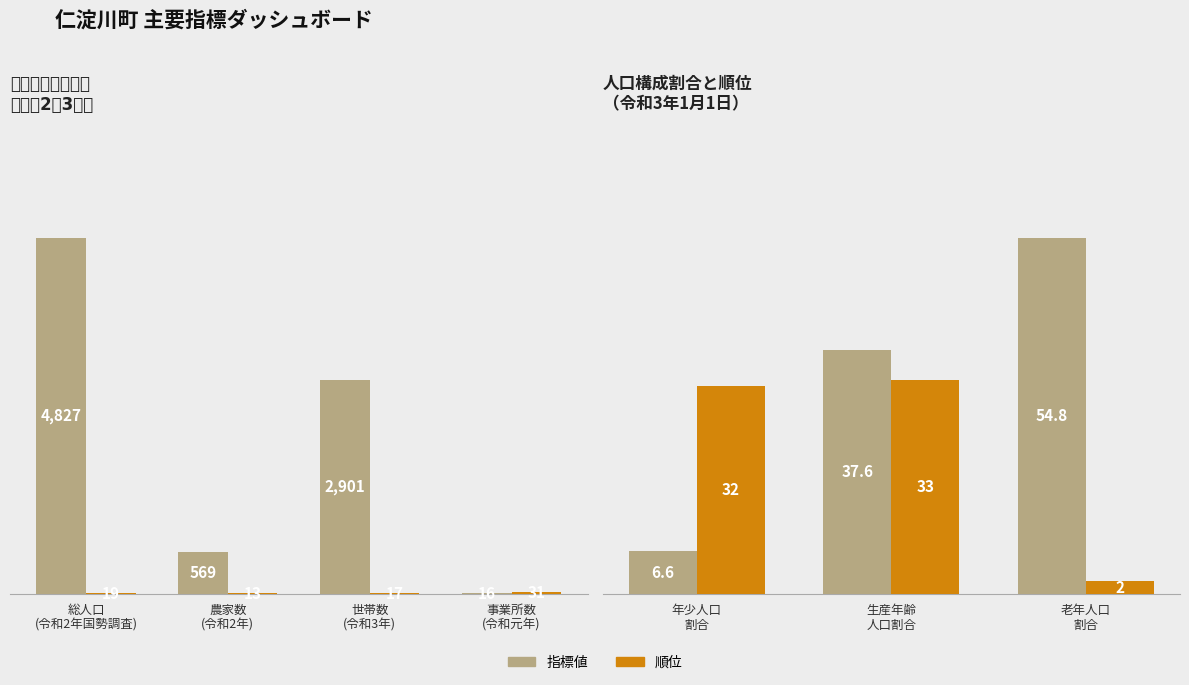

Which has a higher value, 事業所数
(令和元年) or 世帯数
(令和3年)?

世帯数
(令和3年)